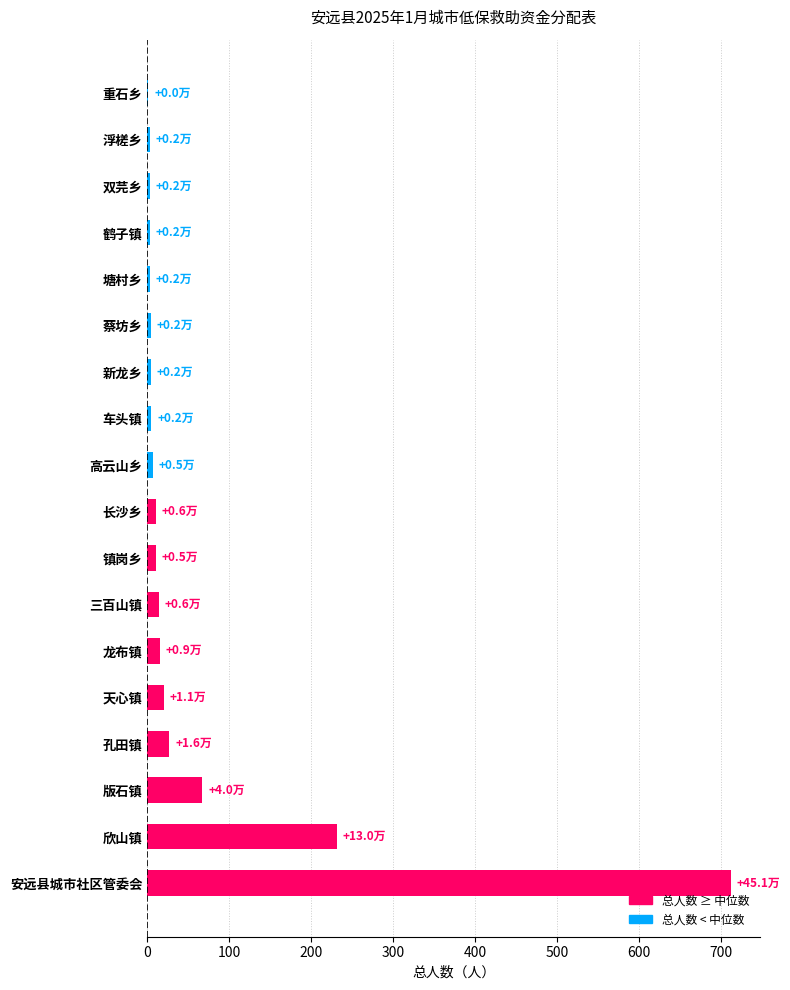

What is the maximum value shown in the chart?

712